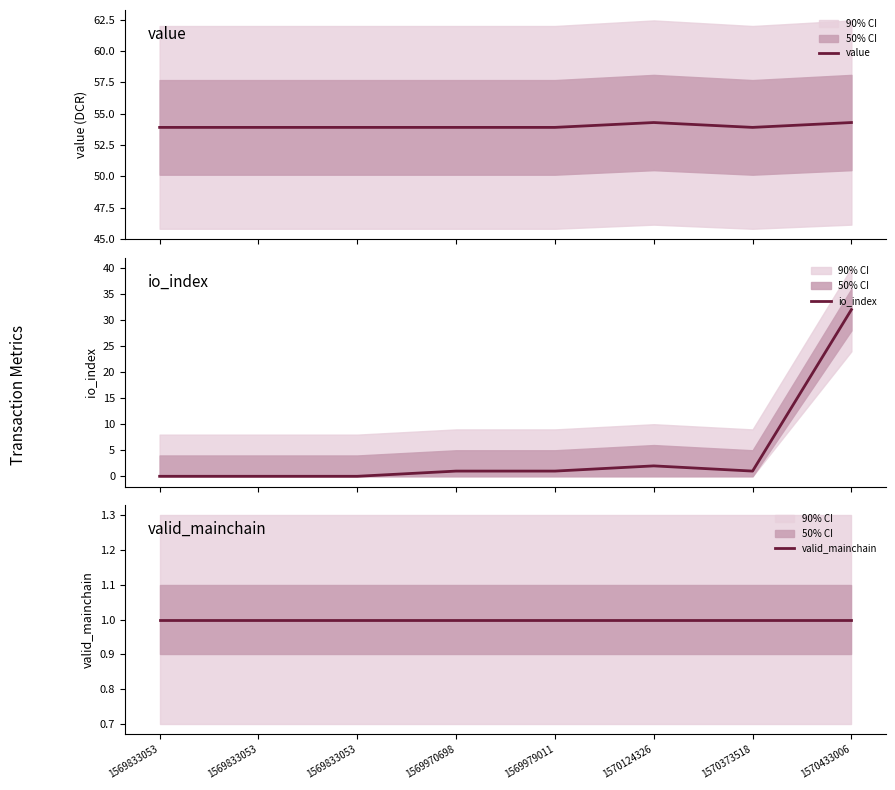

True or false: value and io_index cross at least once.

False